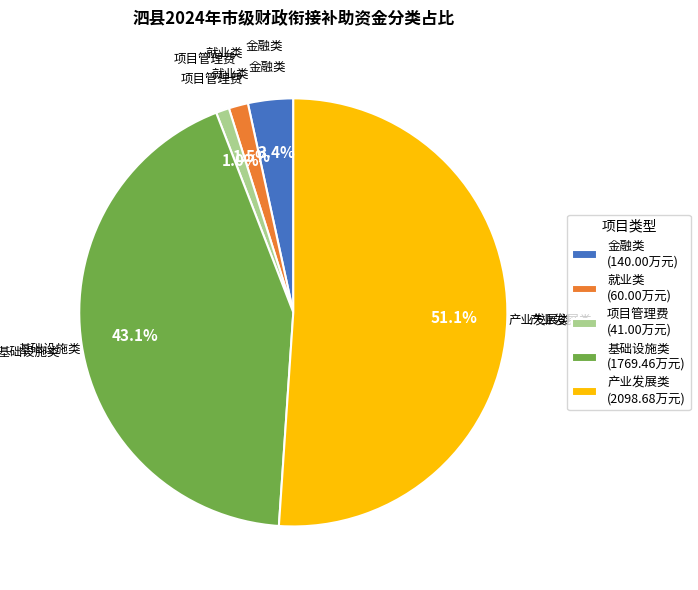

Is 产业发展类 the majority of the pie?

Yes